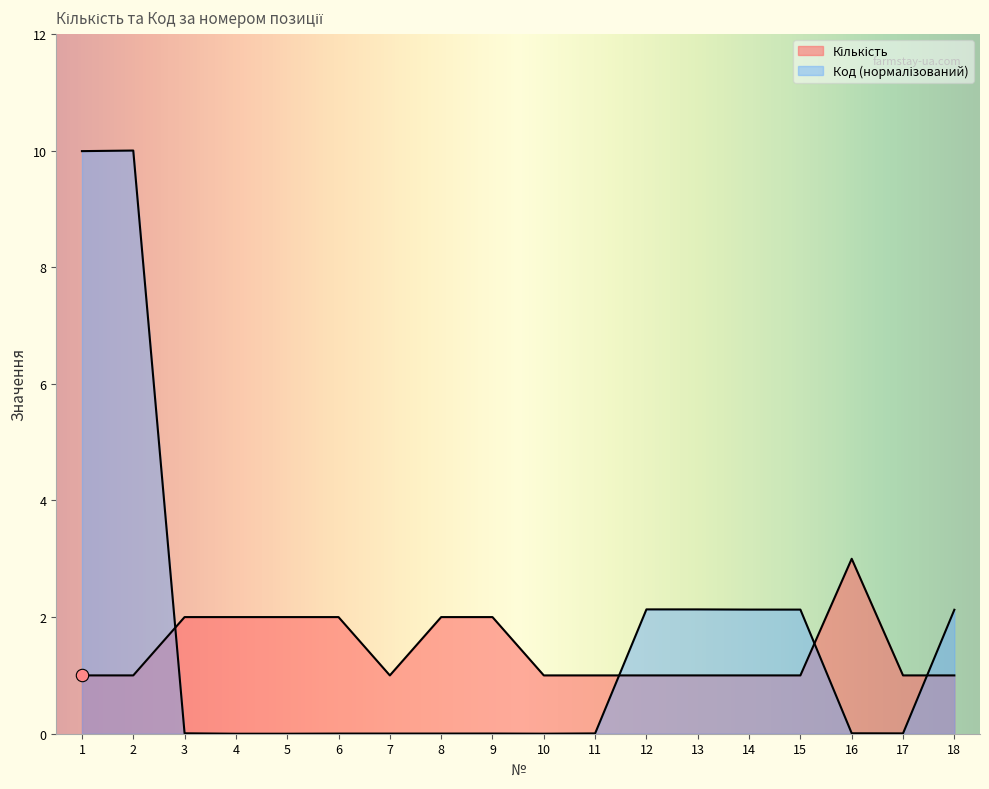

Which series contains the lowest Y value?

Код